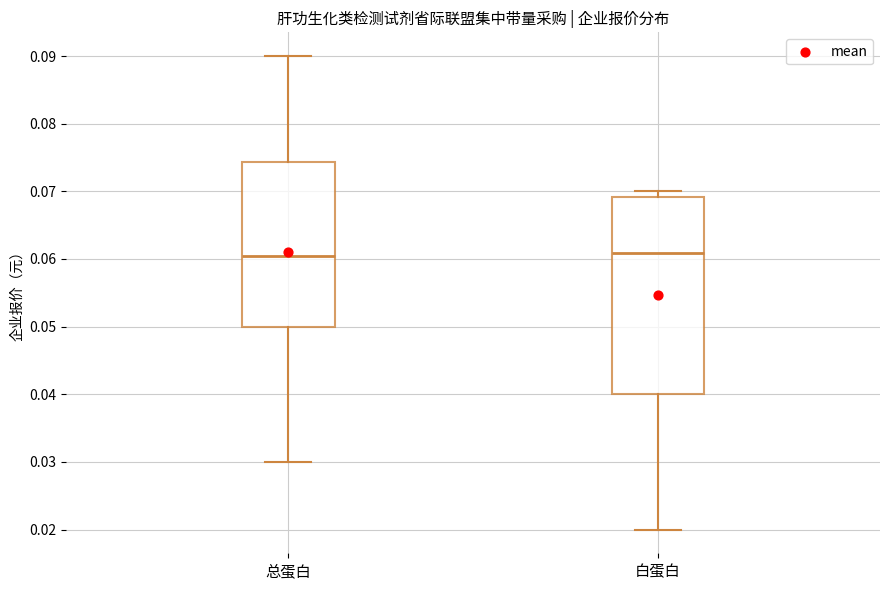

Reading left to right, read every box against the y-axis: the position of its median line, the range the box covers, and the ends of its whiskers. The values are not printed on the chart, so give them approximately, as read against the axis.

总蛋白: median 0.060, box 0.050 to 0.074, whiskers 0.030 to 0.090
白蛋白: median 0.061, box 0.040 to 0.069, whiskers 0.020 to 0.070